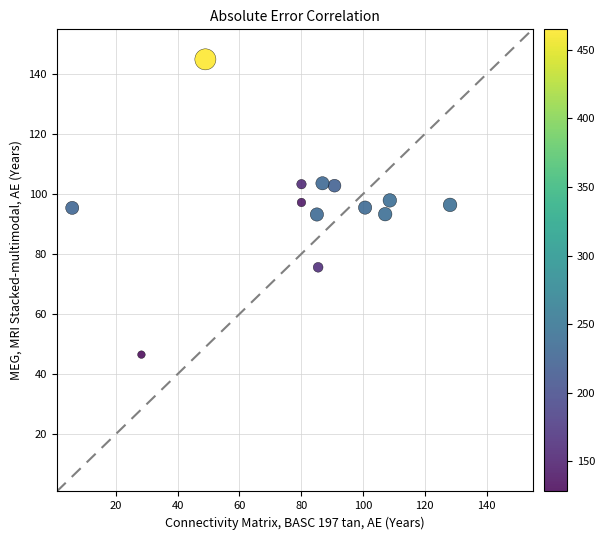

What is the range of Y values (max minus min)?

98.4